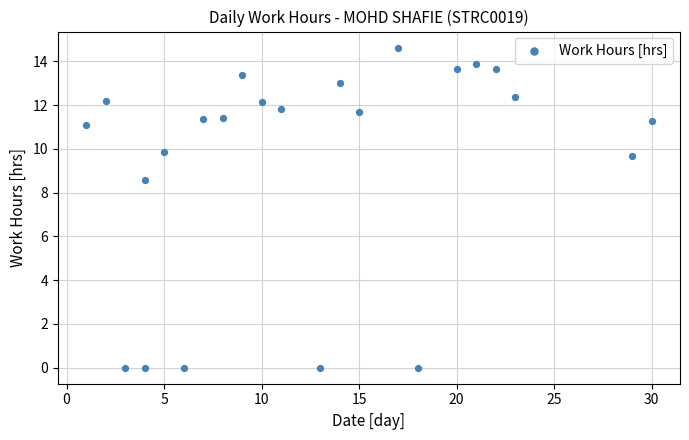

What is the range of Y values (max minus min)?

14.6